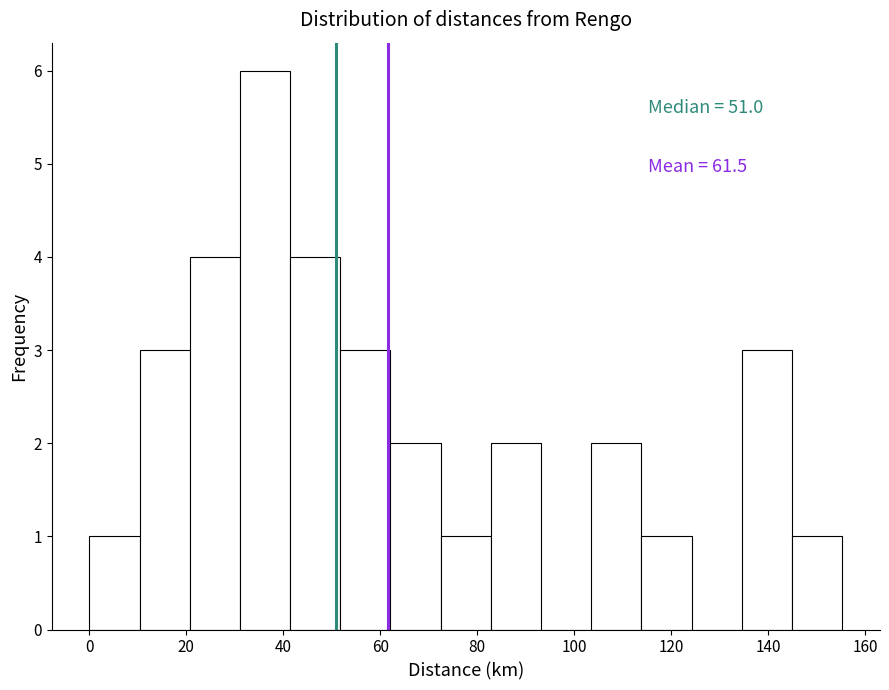

Which range on the x-axis has the tallest bar?

32 to 42